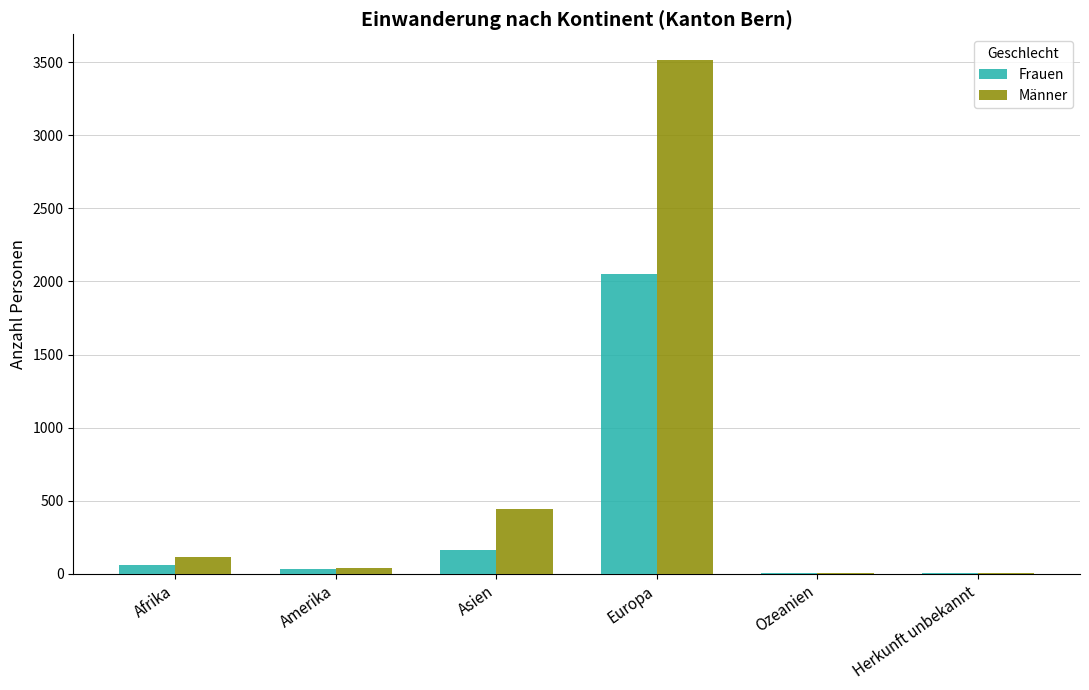

Where is Frauen nearest to the value 1028?

Asien